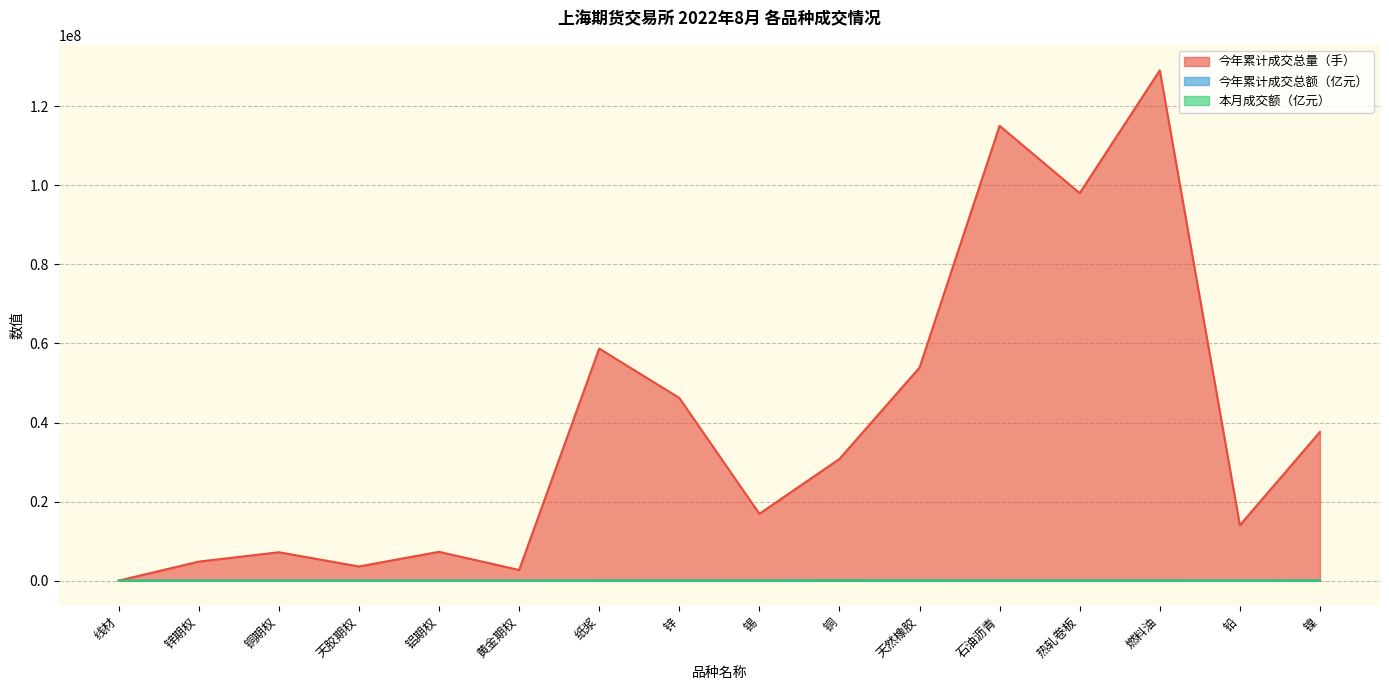

How many lines are shown in the chart?

3